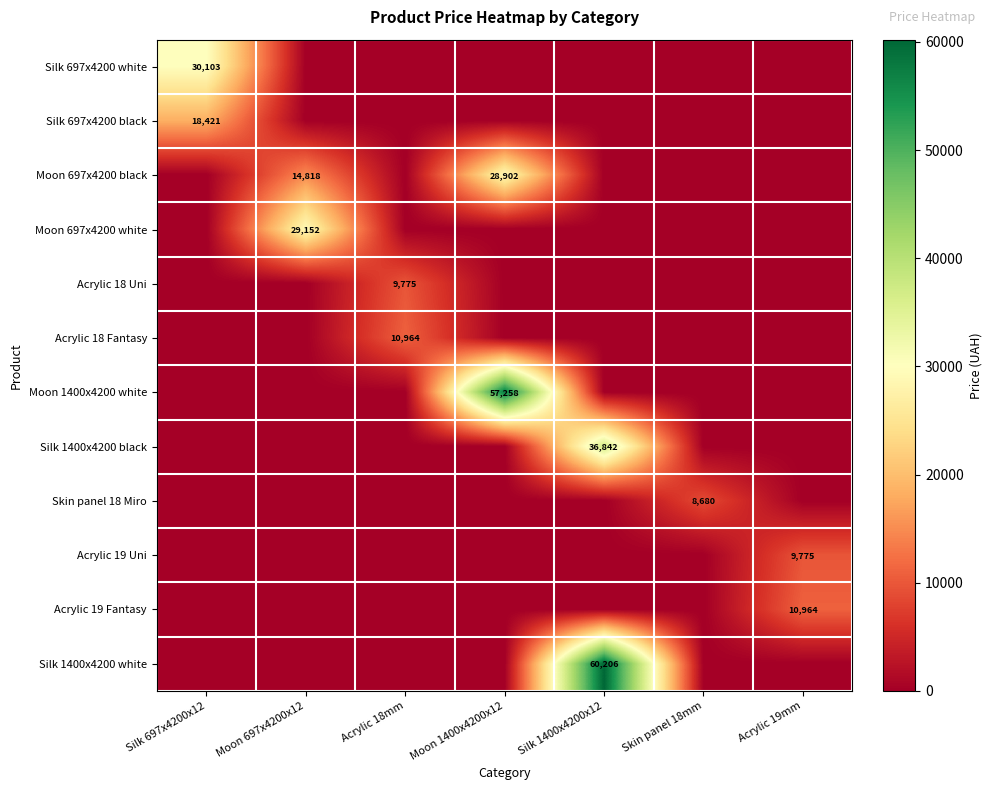

Is it true that Acrylic 18 Uni equals 17304 at Acrylic 18mm?

False